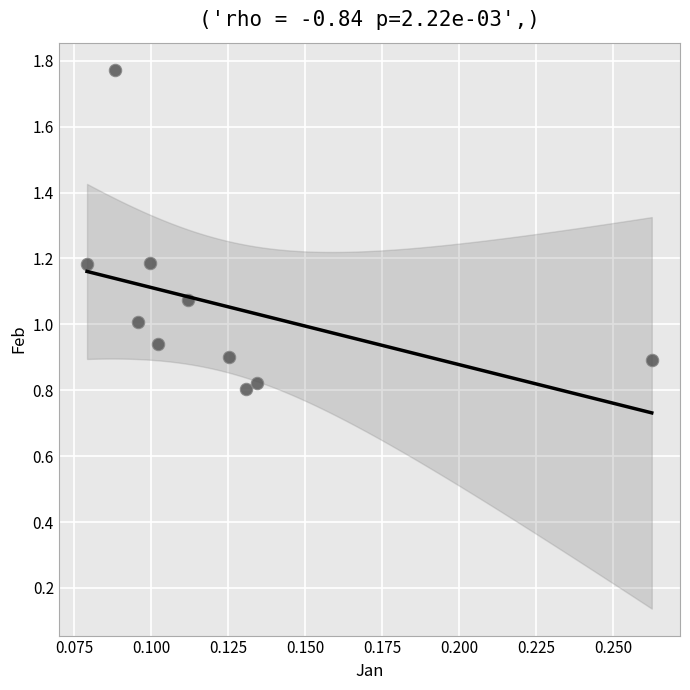

What is the range of Y values (max minus min)?

1.0